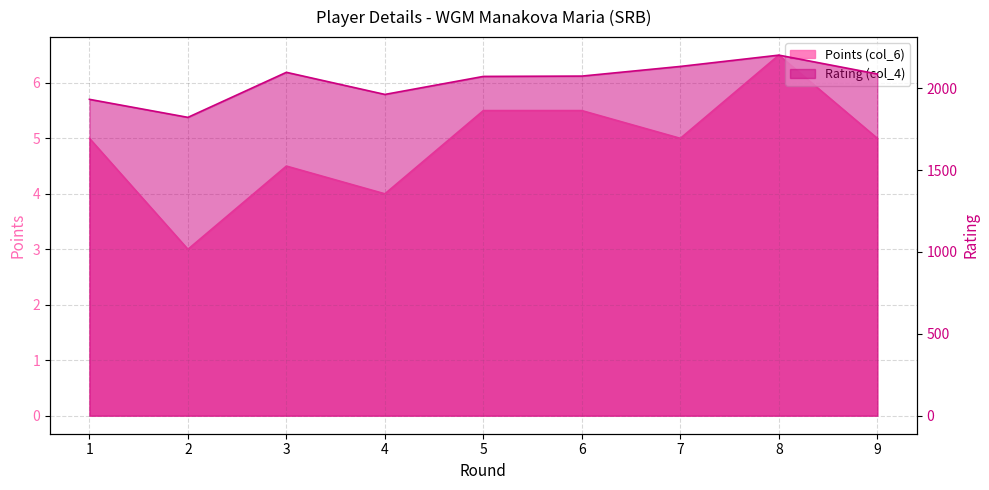

List the series in order of their peak value, lowest first.

Points (col_6), Rating (col_4)